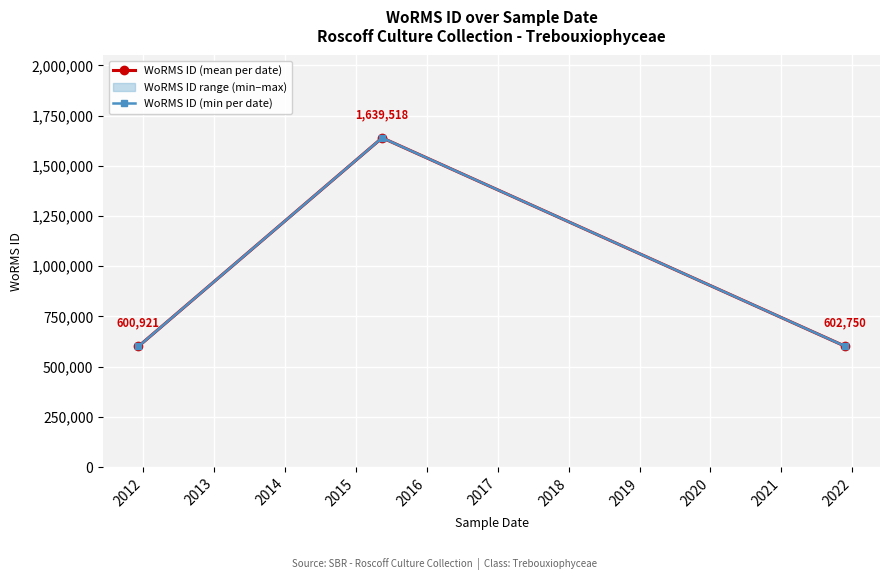

Reading right to left, list all the values displayed in this chart.

WoRMS ID (mean per date): 602750	1639518	600921
WoRMS ID (min per date): 602750	1639518	600921